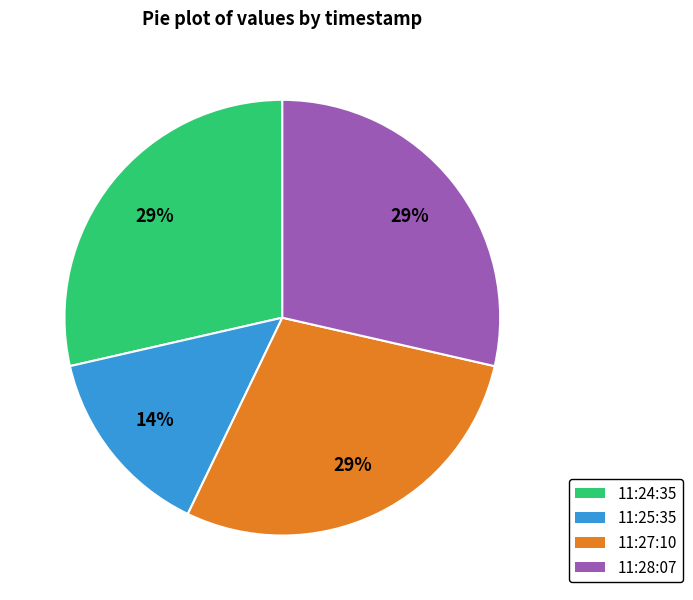

Does any single category account for the majority?

No